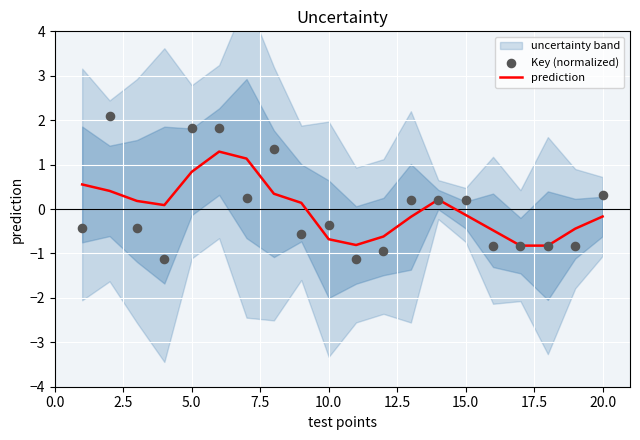

True or false: prediction has a value of 0.3 at 5.0.

False